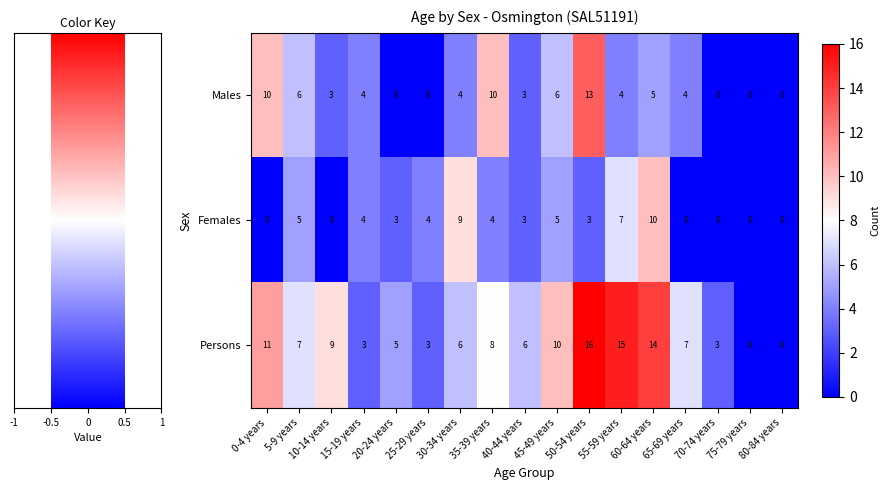

Is the value of Males at 15-19 years greater than the value of Females at 5-9 years?

No